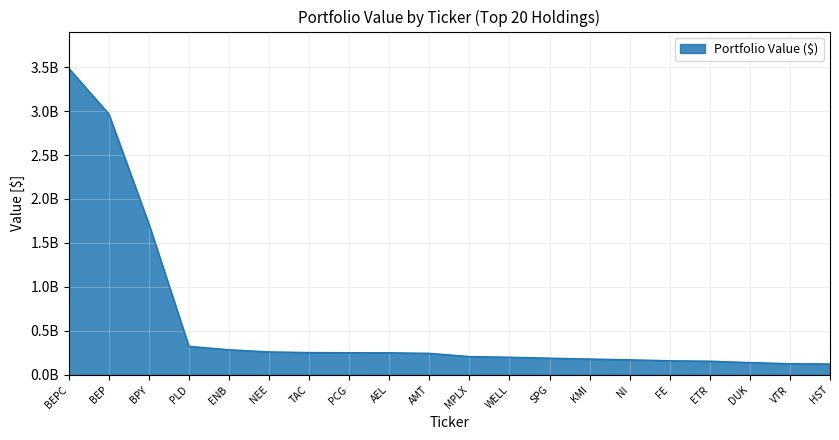

Does the chart have visible grid lines?

Yes